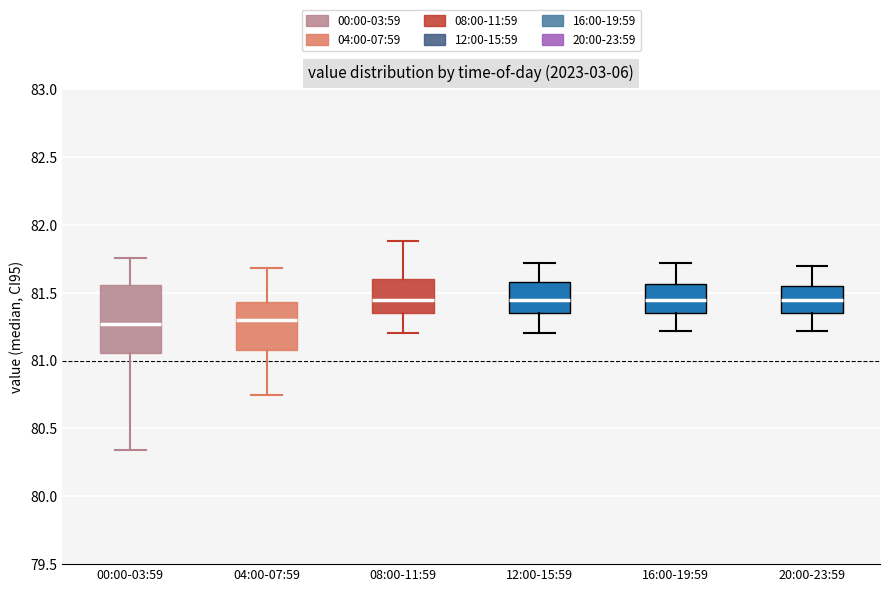

Reading left to right, transcribe this box plot: for each box, give where its median line is, the range the box spans, and where its two whiskers end, as read against the y-axis. The values are not printed on the chart, so give them approximately, as read against the axis.

00:00-03:59: median 81.25, box 81.05 to 81.55, whiskers 80.35 to 81.75
04:00-07:59: median 81.30, box 81.10 to 81.45, whiskers 80.75 to 81.70
08:00-11:59: median 81.45, box 81.35 to 81.60, whiskers 81.20 to 81.90
12:00-15:59: median 81.45, box 81.35 to 81.60, whiskers 81.20 to 81.70
16:00-19:59: median 81.45, box 81.35 to 81.55, whiskers 81.20 to 81.70
20:00-23:59: median 81.45, box 81.35 to 81.55, whiskers 81.20 to 81.70